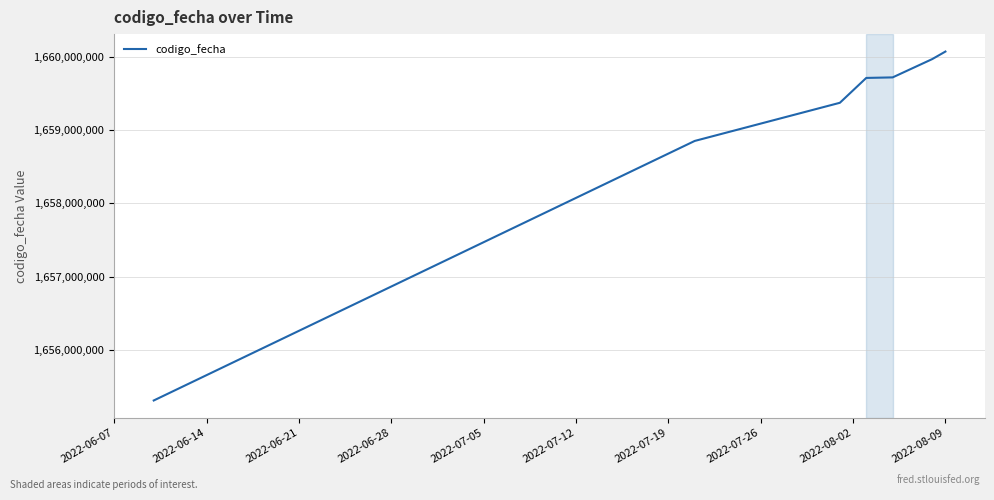

What is the minimum value shown in the chart?

1655312077